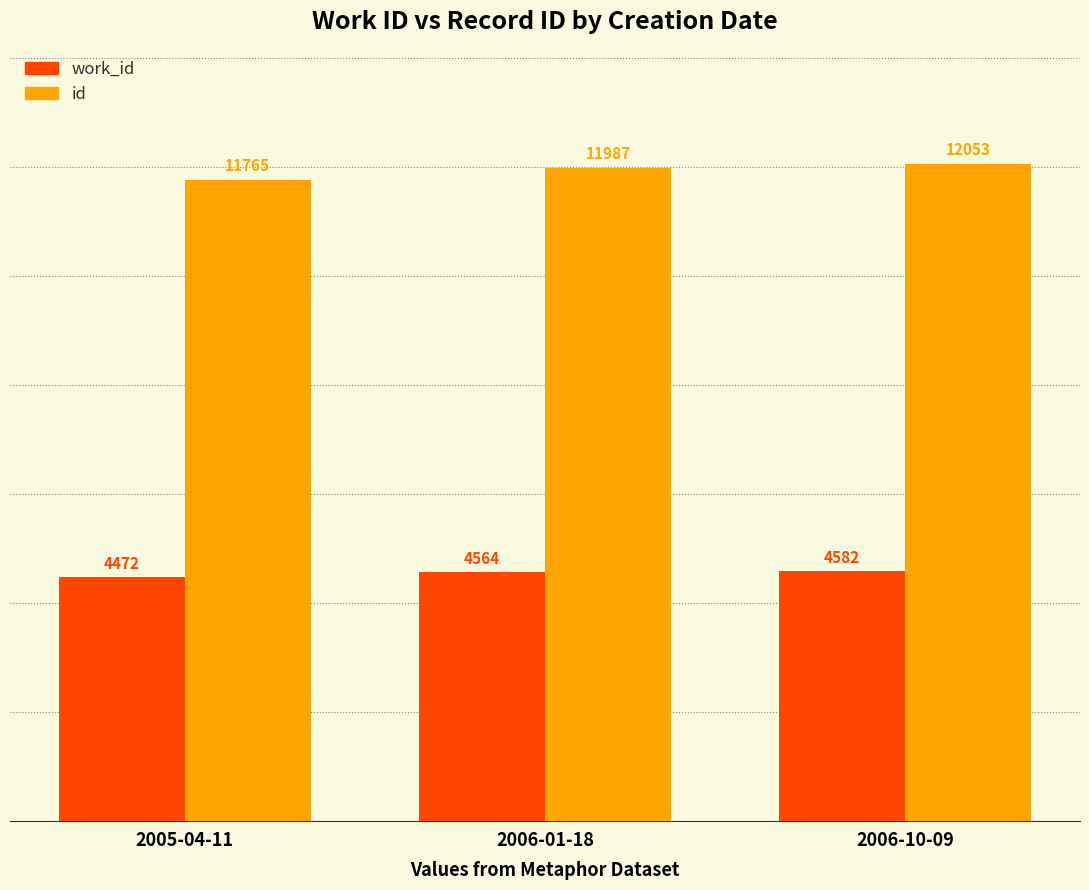

Are the bars grouped side by side (vs. stacked)?

Yes